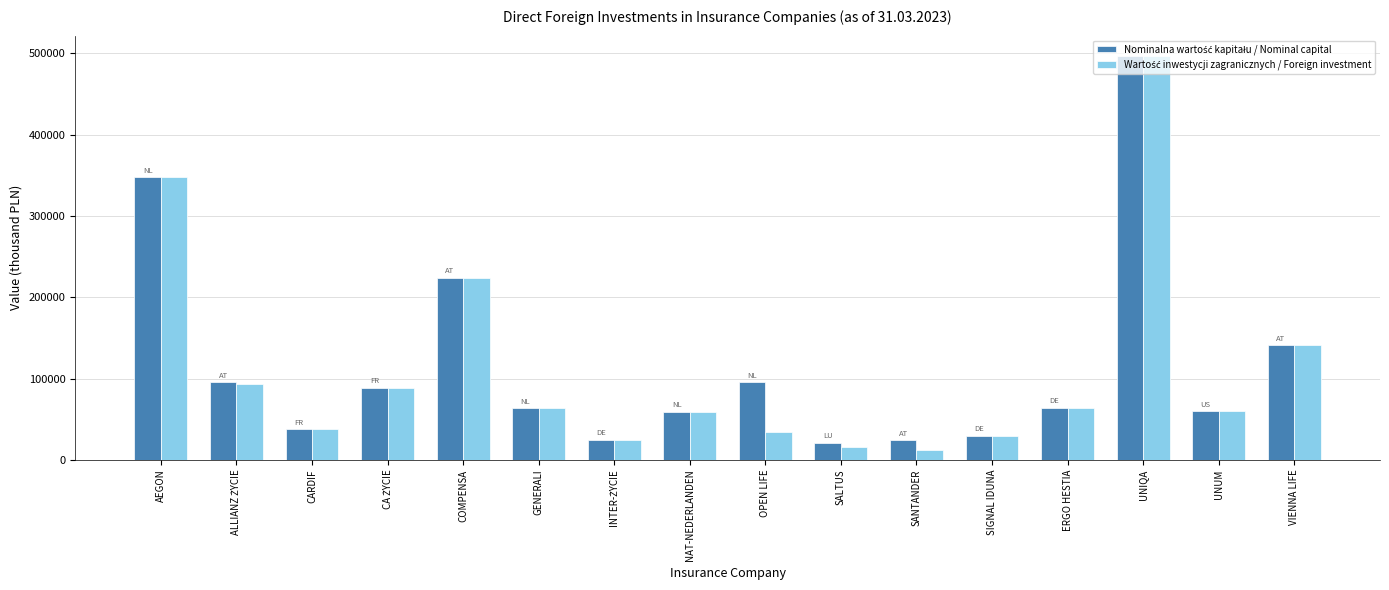

What is the total value across all series at ERGO HESTIA?

128000.0